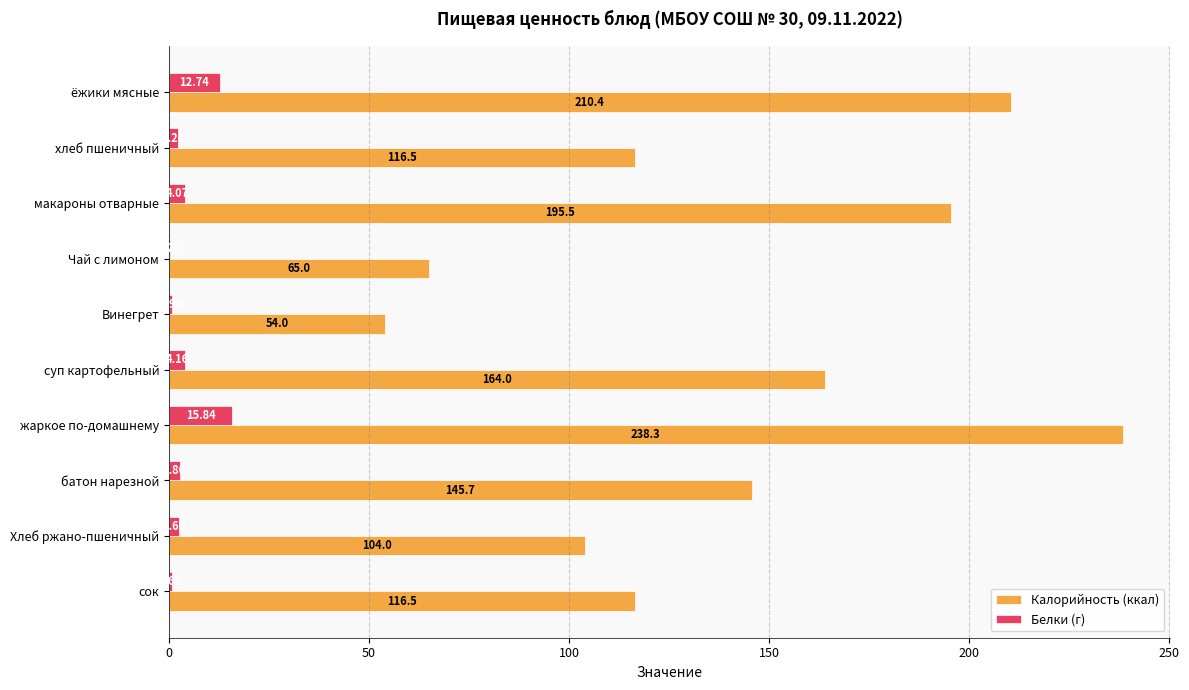

What is the sum of all Белки (г) values?

46.2